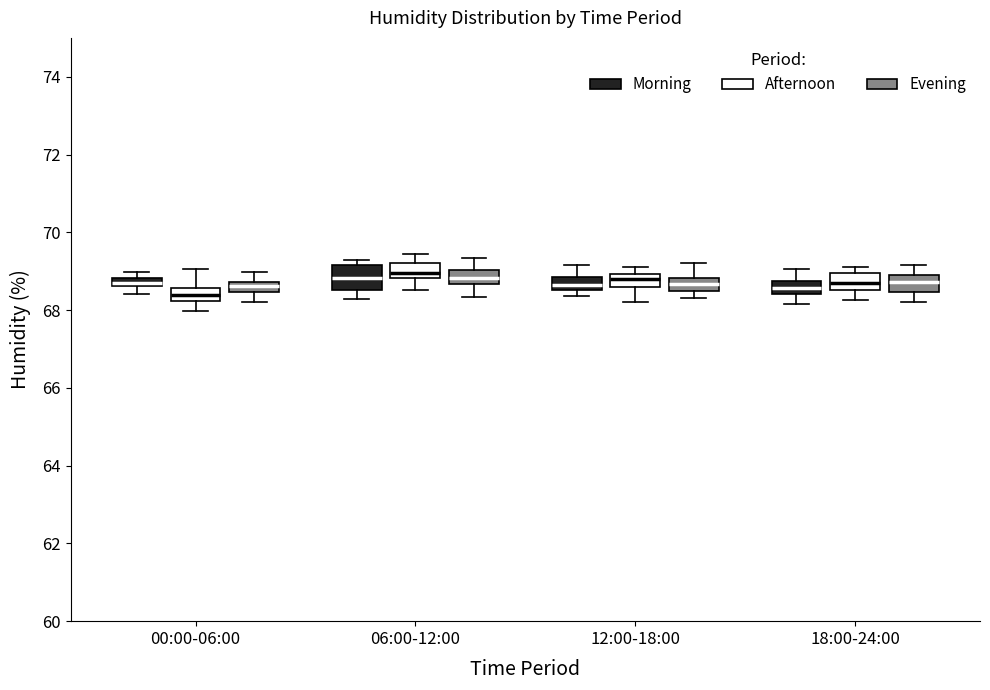

Where does the lower whisker of the box for 00:00-06:00 (Morning) end on the y-axis? The values are not printed on the chart, so give them approximately, as read against the axis.

68.4